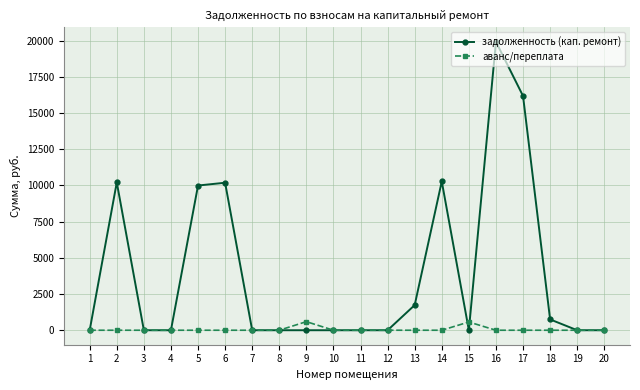

Which series has the widest spread of values?

задолженность (кап. ремонт)